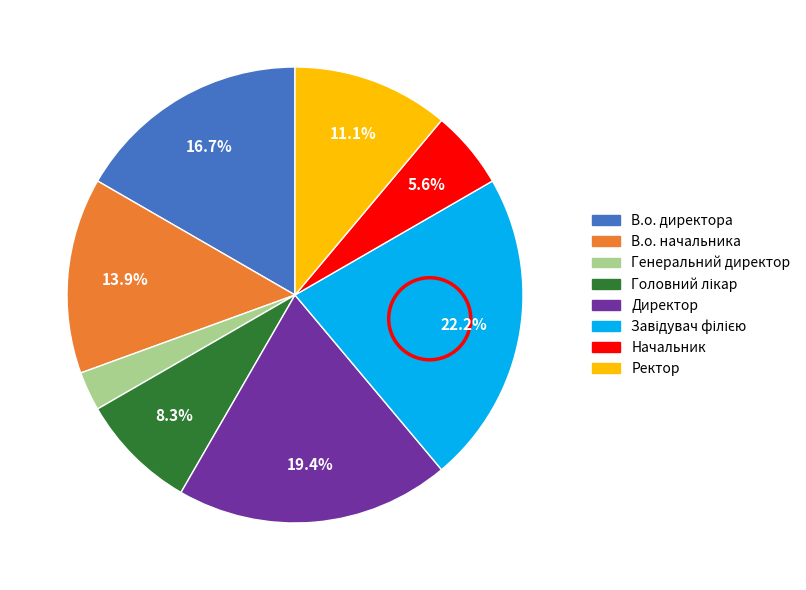

True or false: Ректор accounts for 11% of the total.

True